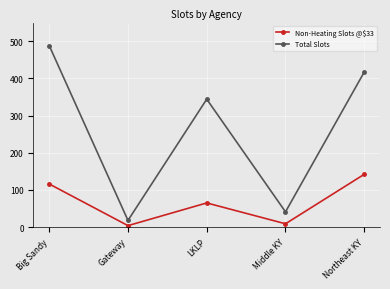

True or false: Total Slots and Non-Heating Slots @$33 intersect in this chart.

False